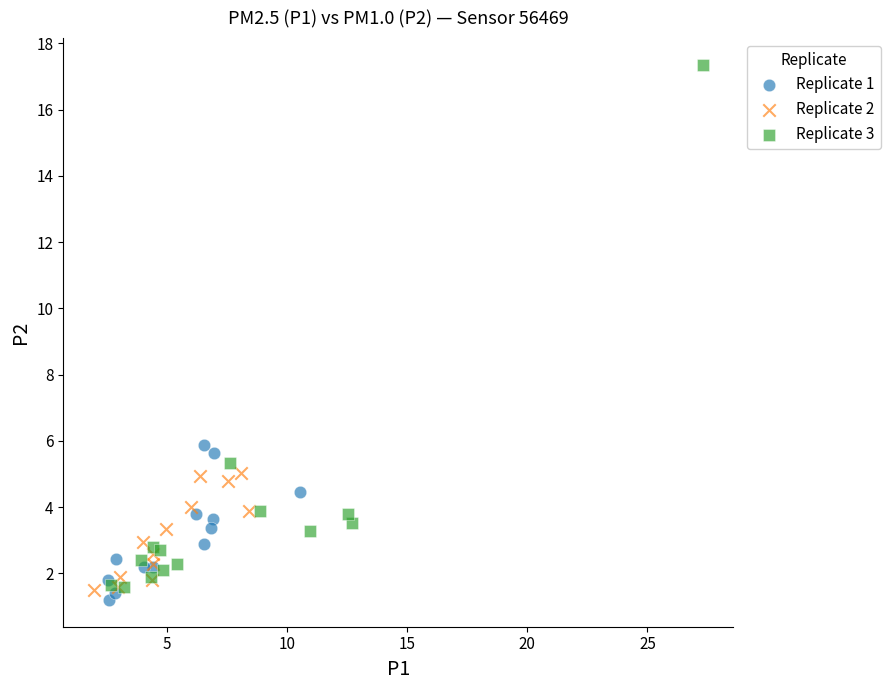

Which series has the widest spread of Y values?

Replicate 3